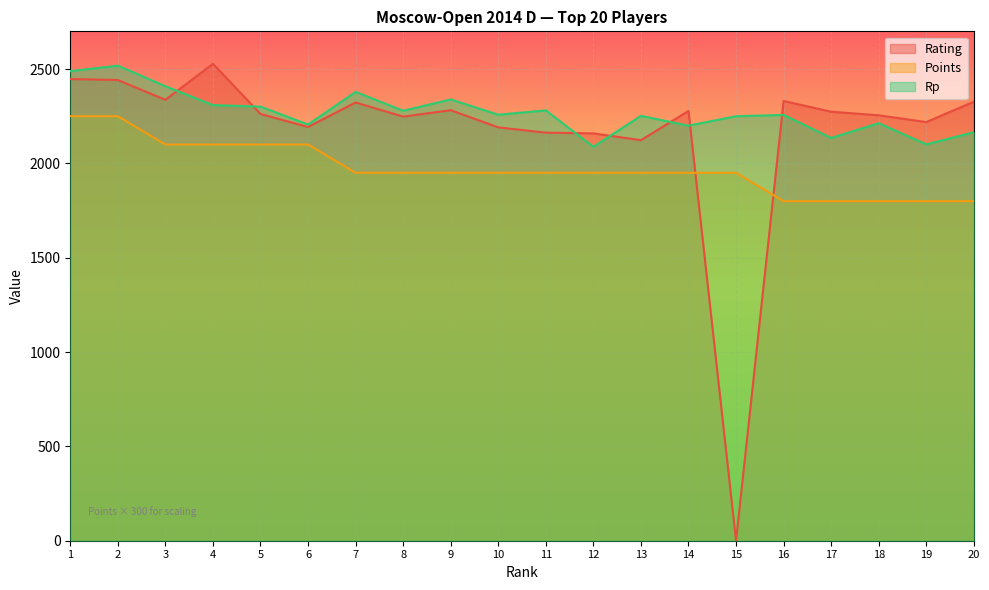

At 3, list the series in order from largest to smallest.

Rp, Rating, Points